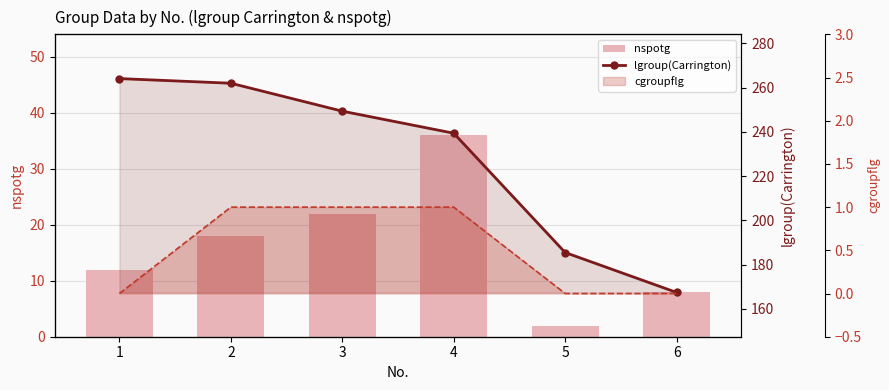

Is it true that nspotg equals 22.0 at 3?

True